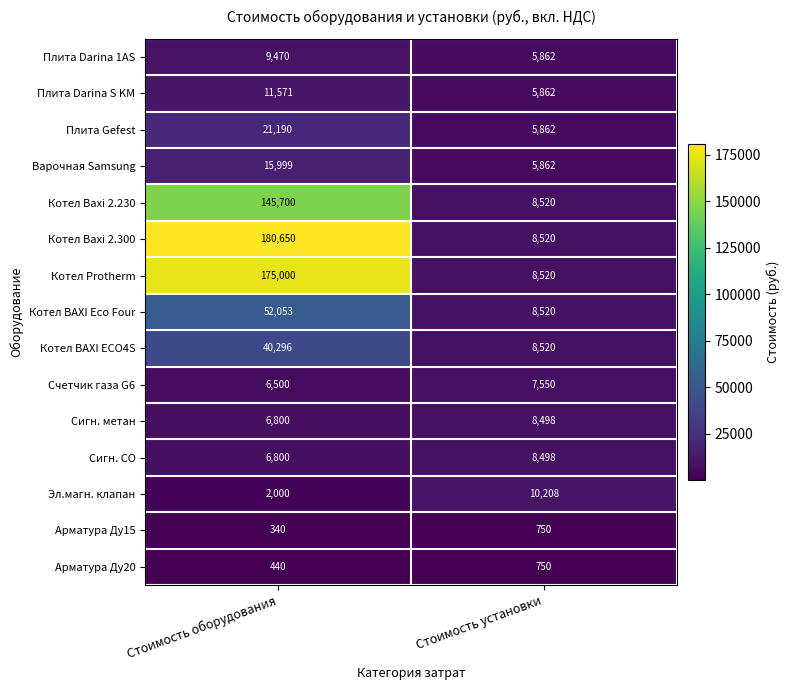

What is the total value across all series at Стоимость оборудования?

674809